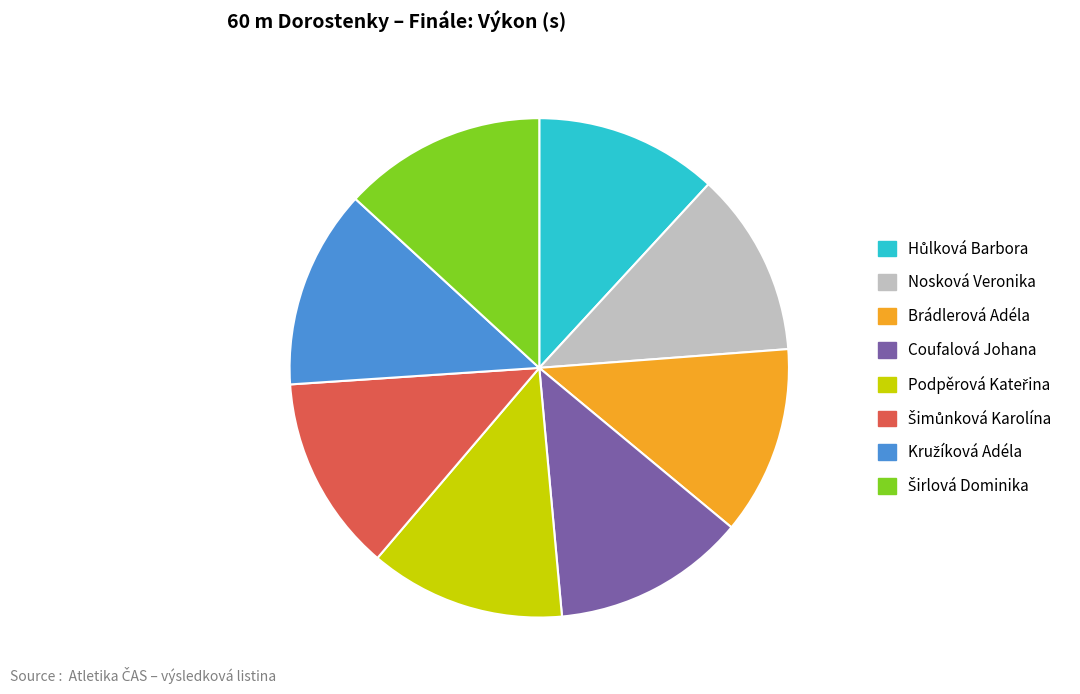

How many segments does this pie chart have?

8